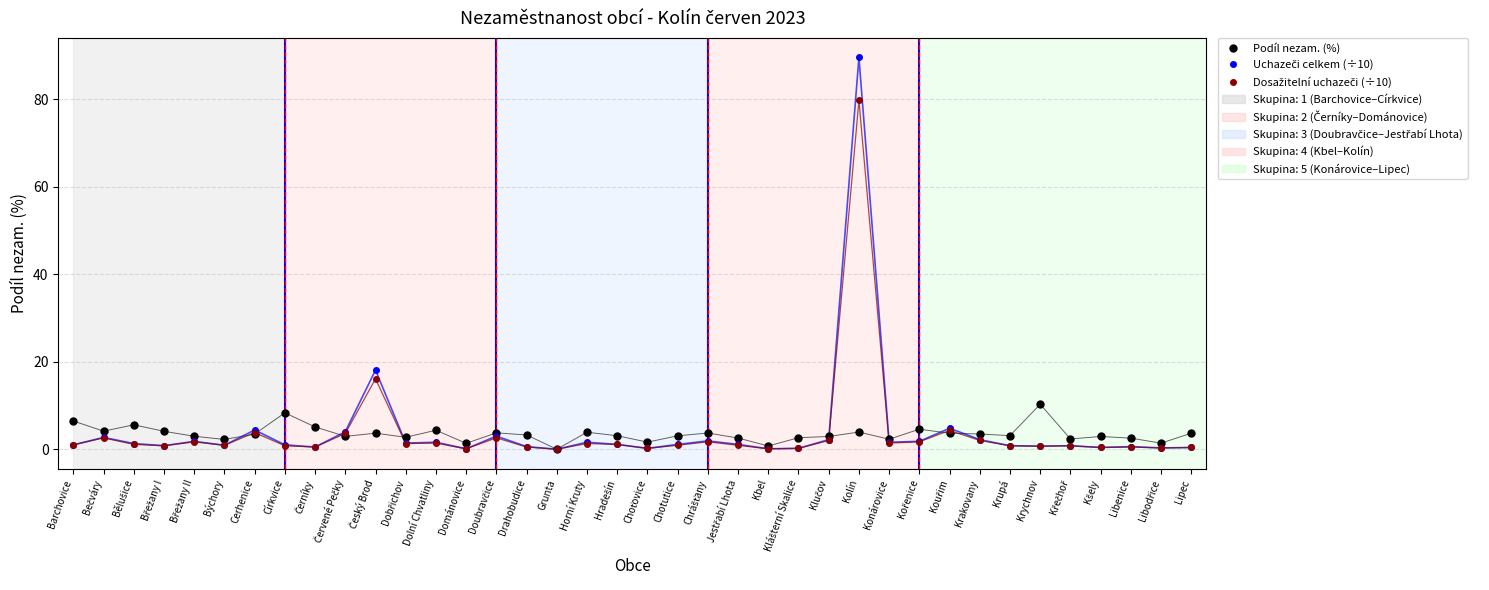

What is the label of the 25th point from the right?

Dománovice